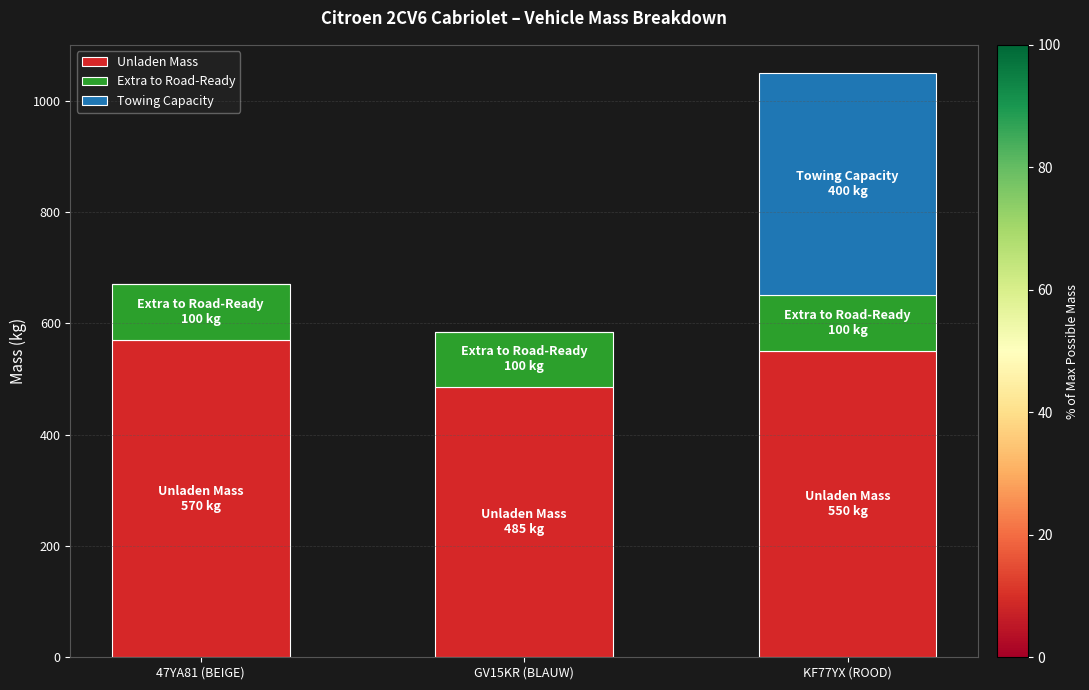

Reading left to right, list the values for the Unladen Mass series.

47YA81 (BEIGE)=570	GV15KR (BLAUW)=485	KF77YX (ROOD)=550